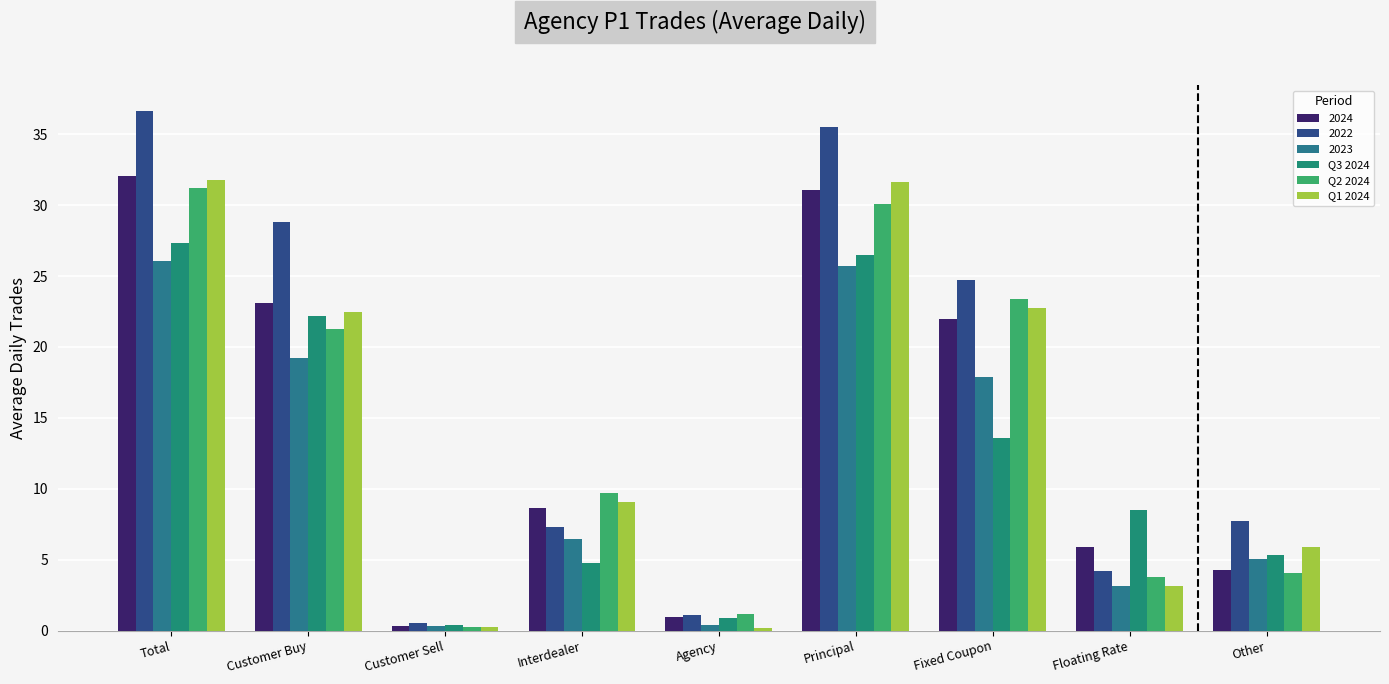

What position from the left is Agency?

5